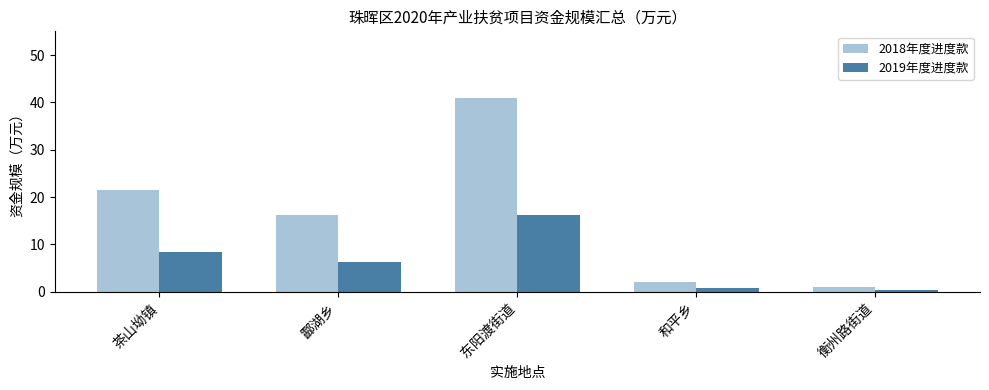

Where is 2018年度进度款 nearest to the value 20?

茶山坳镇